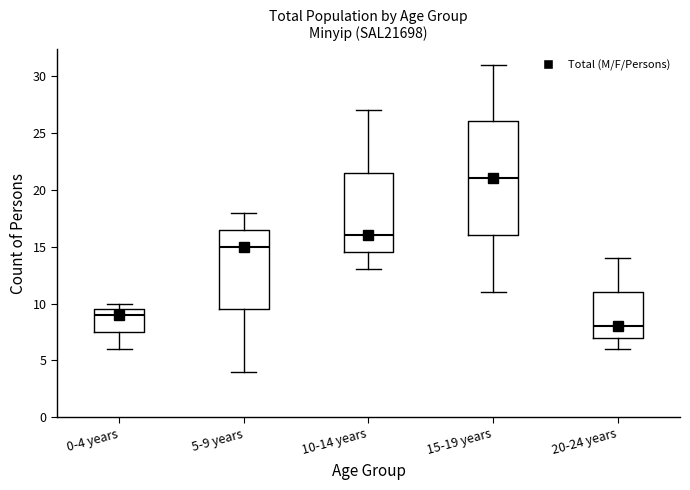

Which box has the lowest median line?

20-24 years